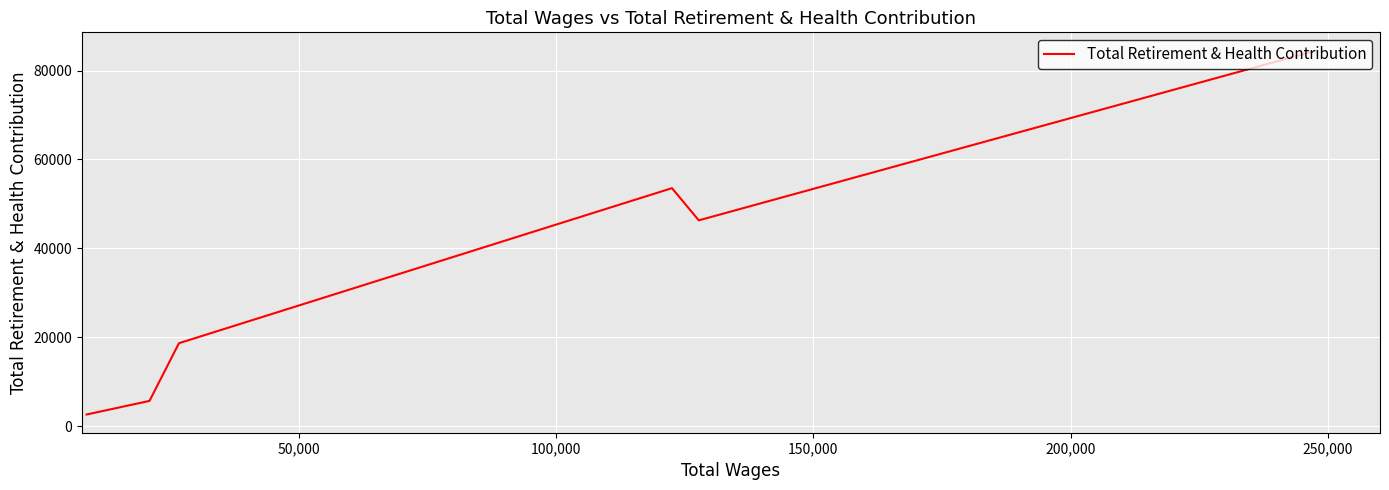

What is the sum of all values?

211274